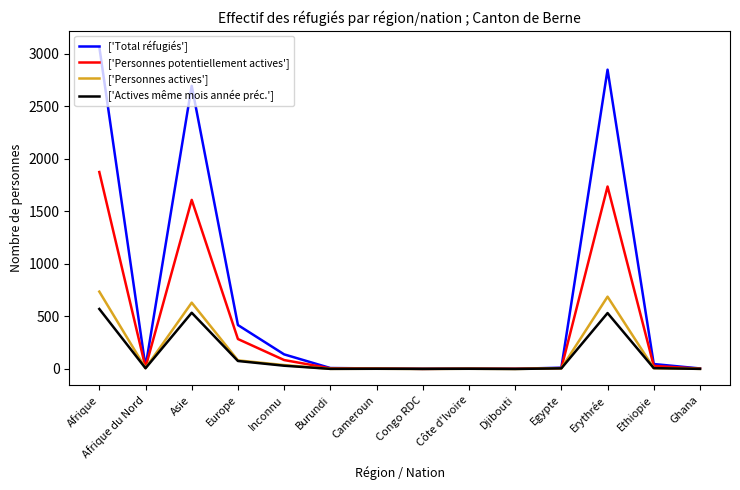

What is the maximum value shown in the chart?

3064